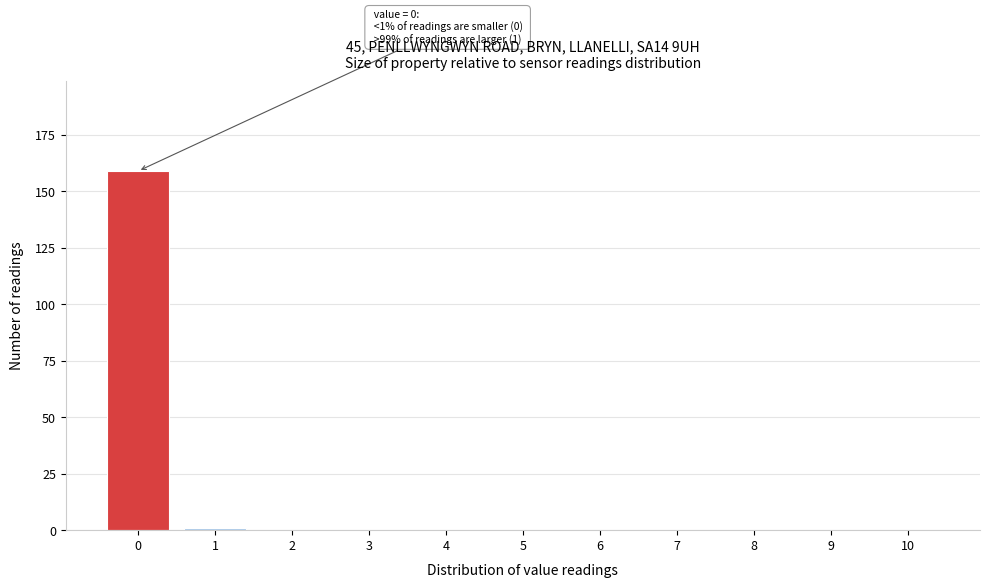

Reading left to right, what are all the values shown in this chart?

0=159	1=1	2=0	3=0	4=0	5=0	6=0	7=0	8=0	9=0	10=0